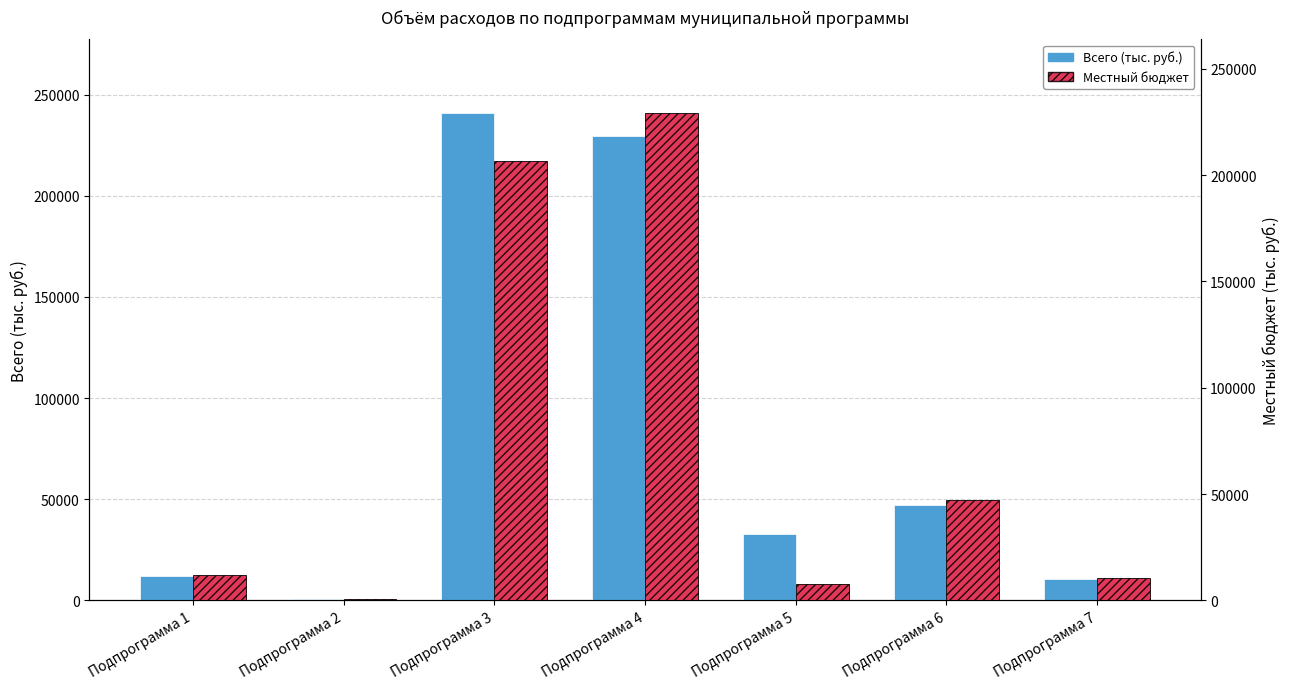

What is the total value across all series at Подпрограмма 7?

21084.5